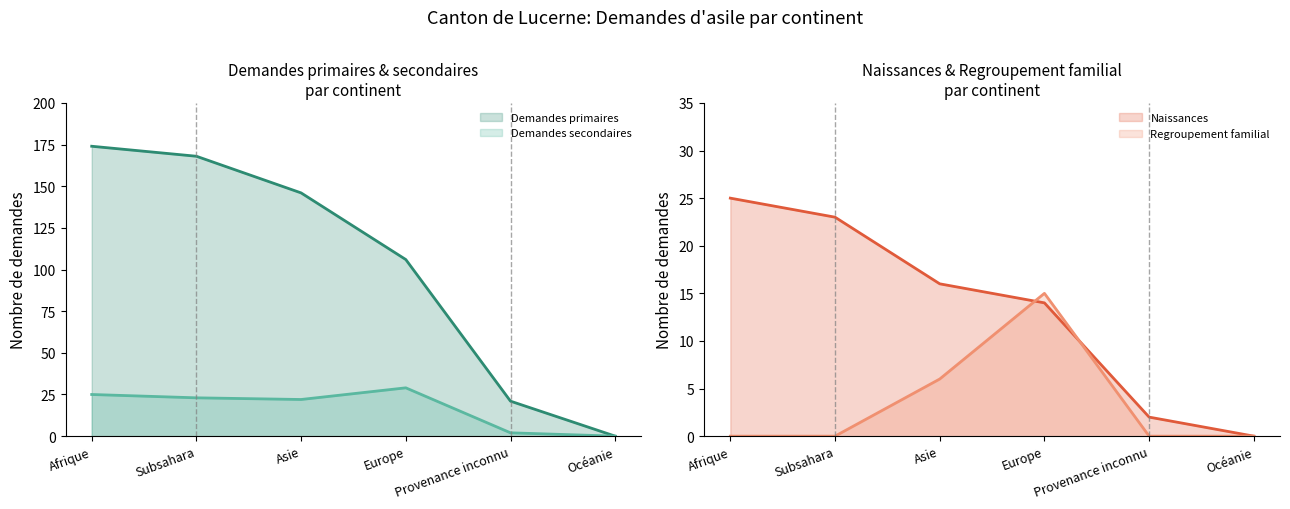

True or false: Naissances and Demandes secondaires cross at least once.

False